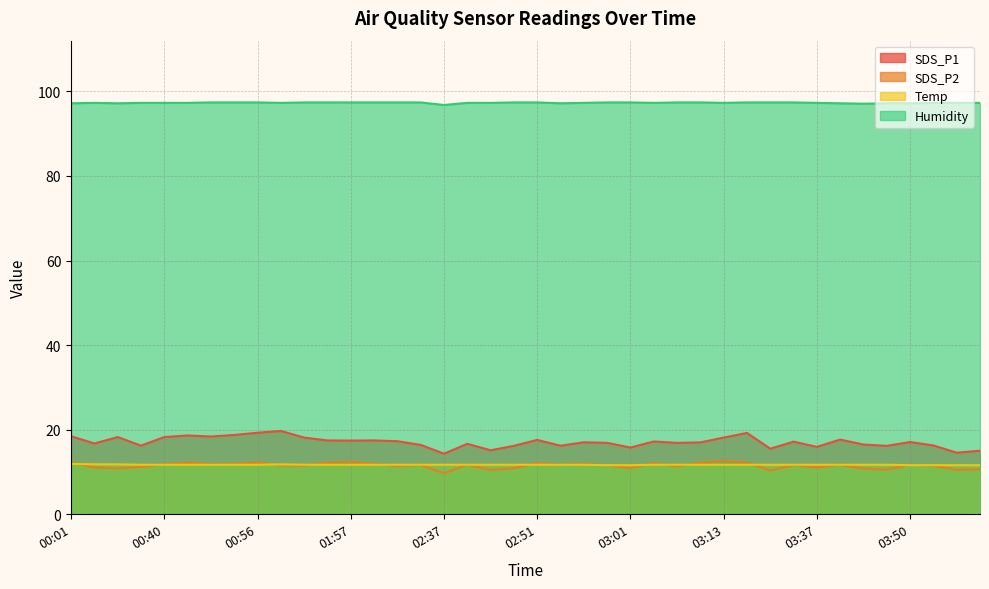

In SDS_P2, how many points are lower than both neighbors (excluding endpoints)?

13